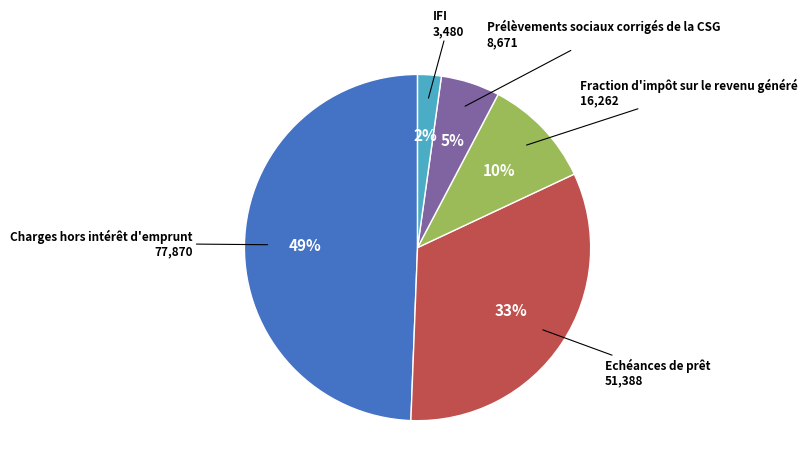

Is there a majority slice in this chart?

No